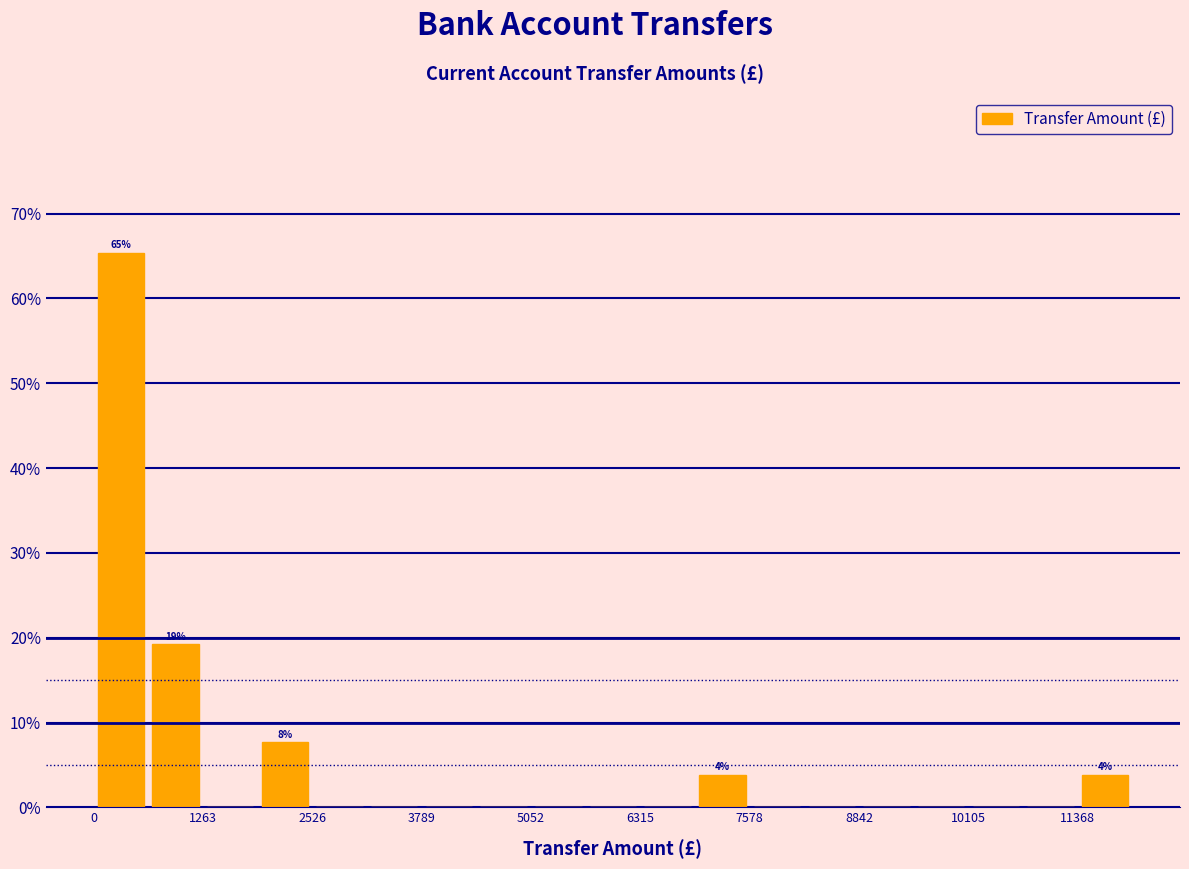

Around what value on the x-axis is the tallest bar? Give the approximate position of its centre, as read against the axis.

400